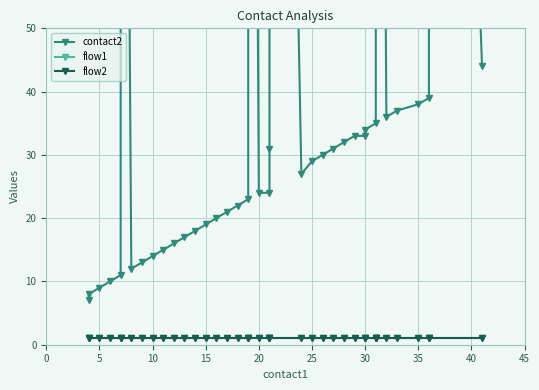

The flow1 series shows 0 at 23. True or false?

False